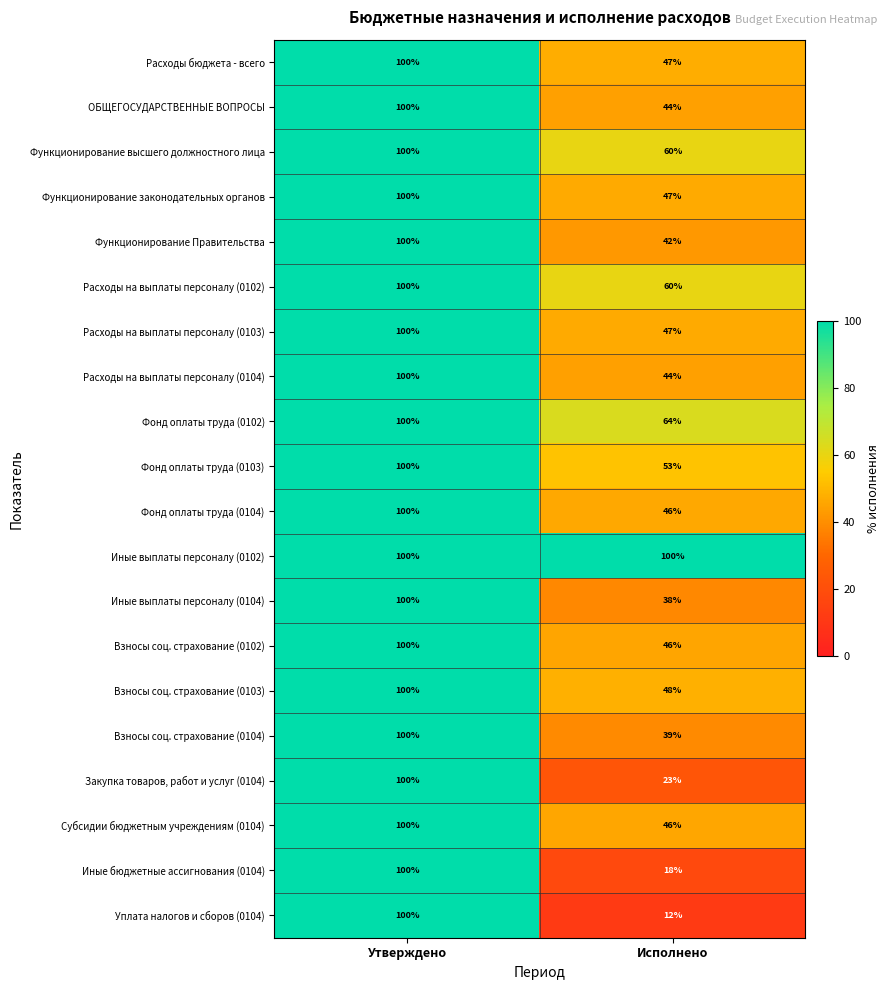

How many distinct data groups are displayed?

20